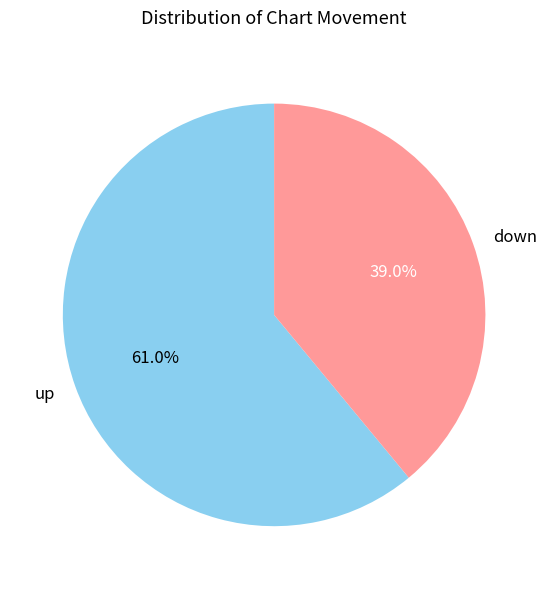

To the nearest percent, what is the difference between the up and down slice percentages?

22%